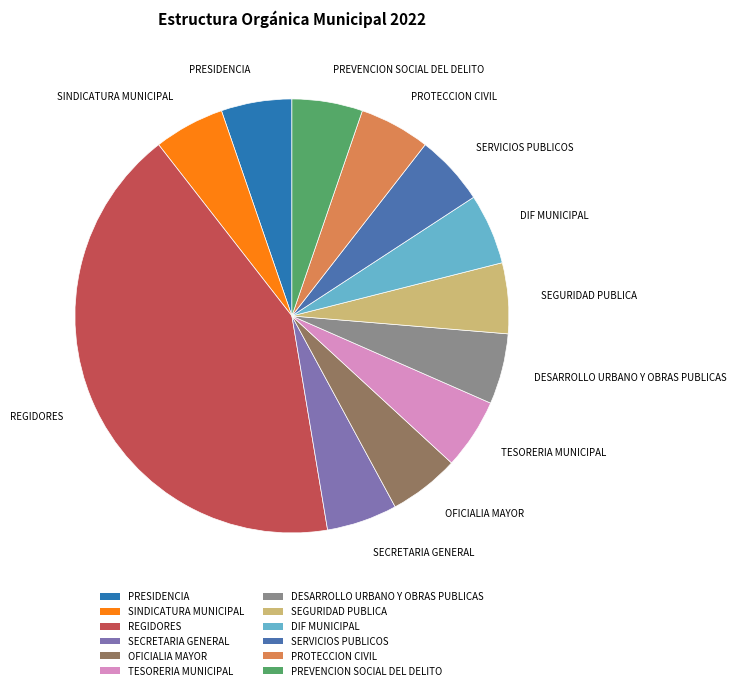

Is it true that TESORERIA MUNICIPAL is 5% of the pie?

True